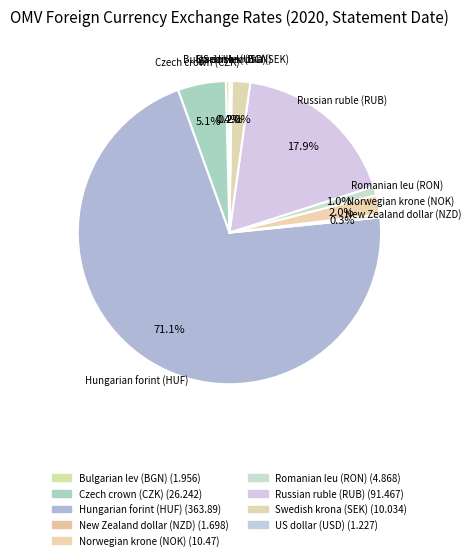

Rank the categories by value from highest to lowest.

Hungarian forint (HUF), Russian ruble (RUB), Czech crown (CZK), Norwegian krone (NOK), Swedish krona (SEK), Romanian leu (RON), Bulgarian lev (BGN), New Zealand dollar (NZD), US dollar (USD)